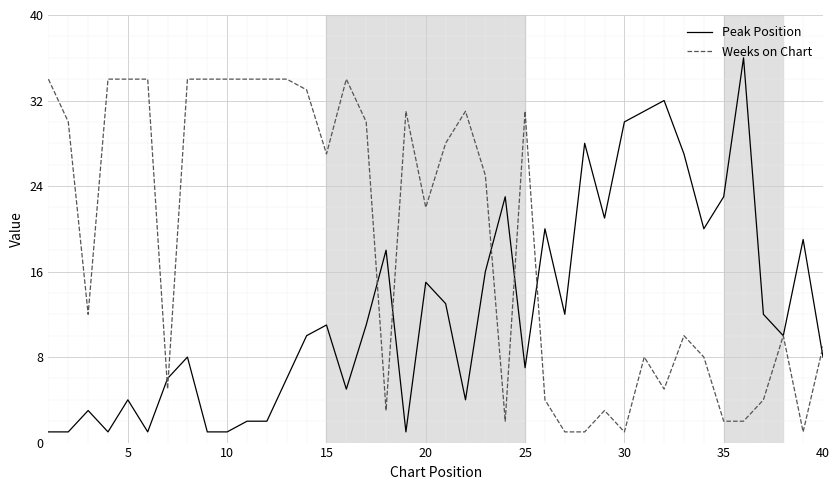

List the series in order of their peak value, lowest first.

Weeks on Chart, Peak Position